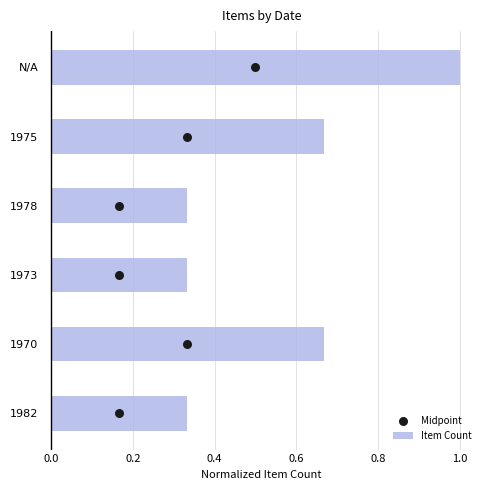

The Item Count series shows 0.2 at 1978. True or false?

False